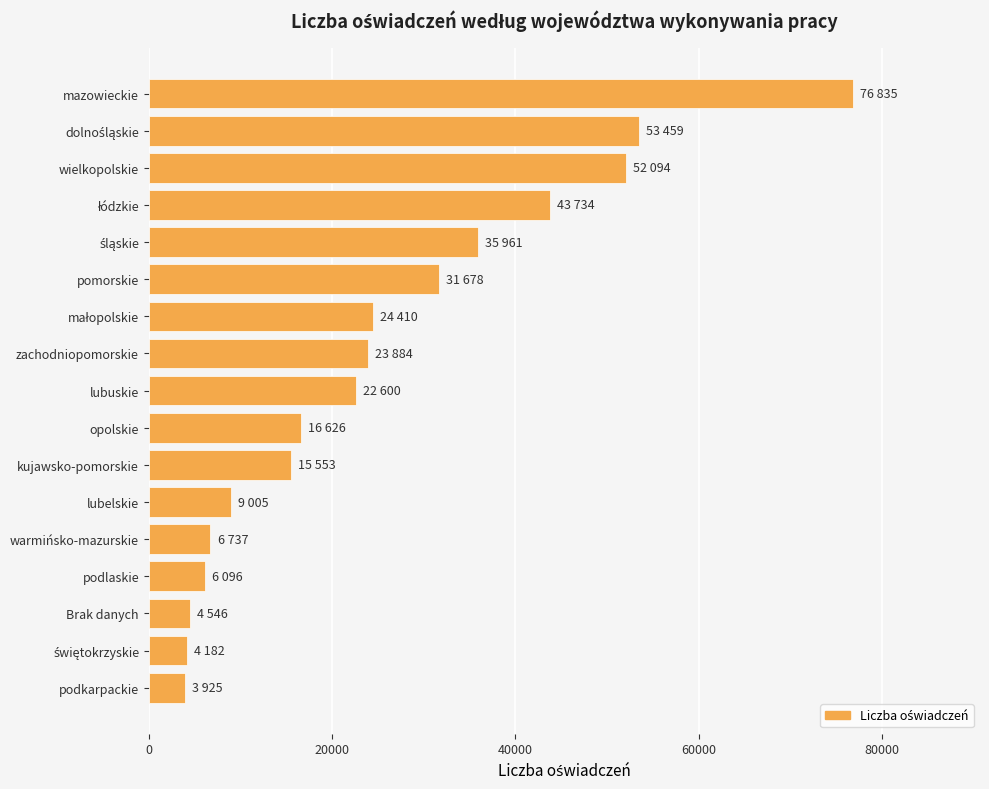

What is the difference between the second highest and minimum values?

49534